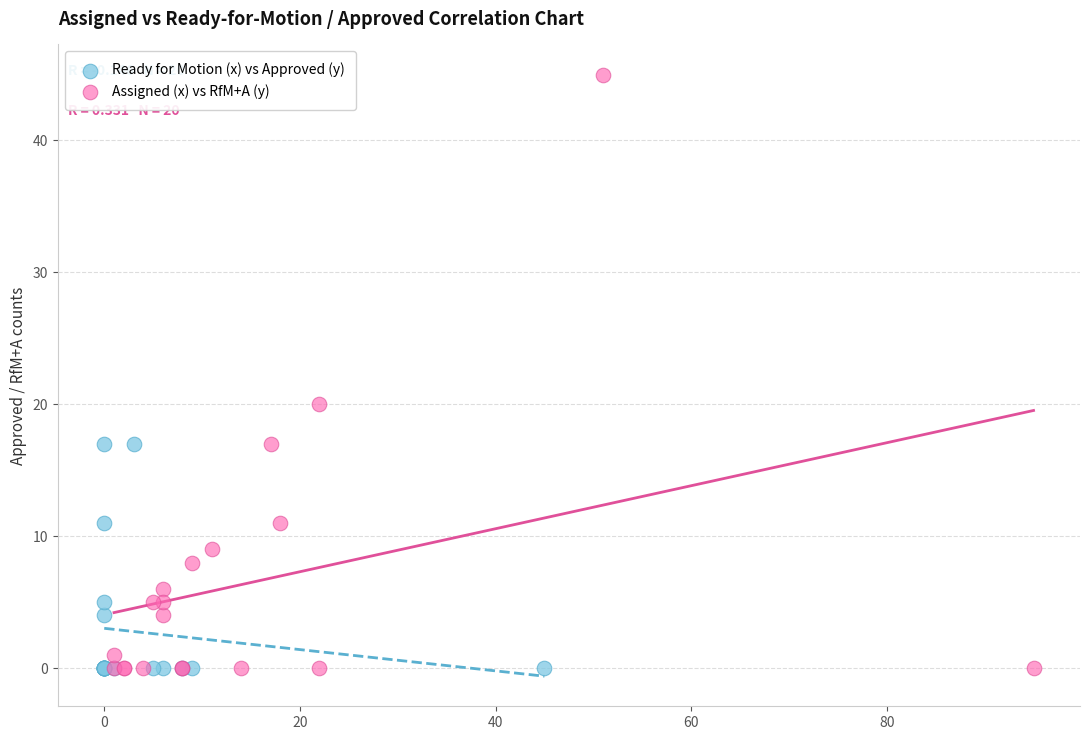

Which series reaches the maximum Y coordinate?

Assigned (x) vs RfM+A (y)